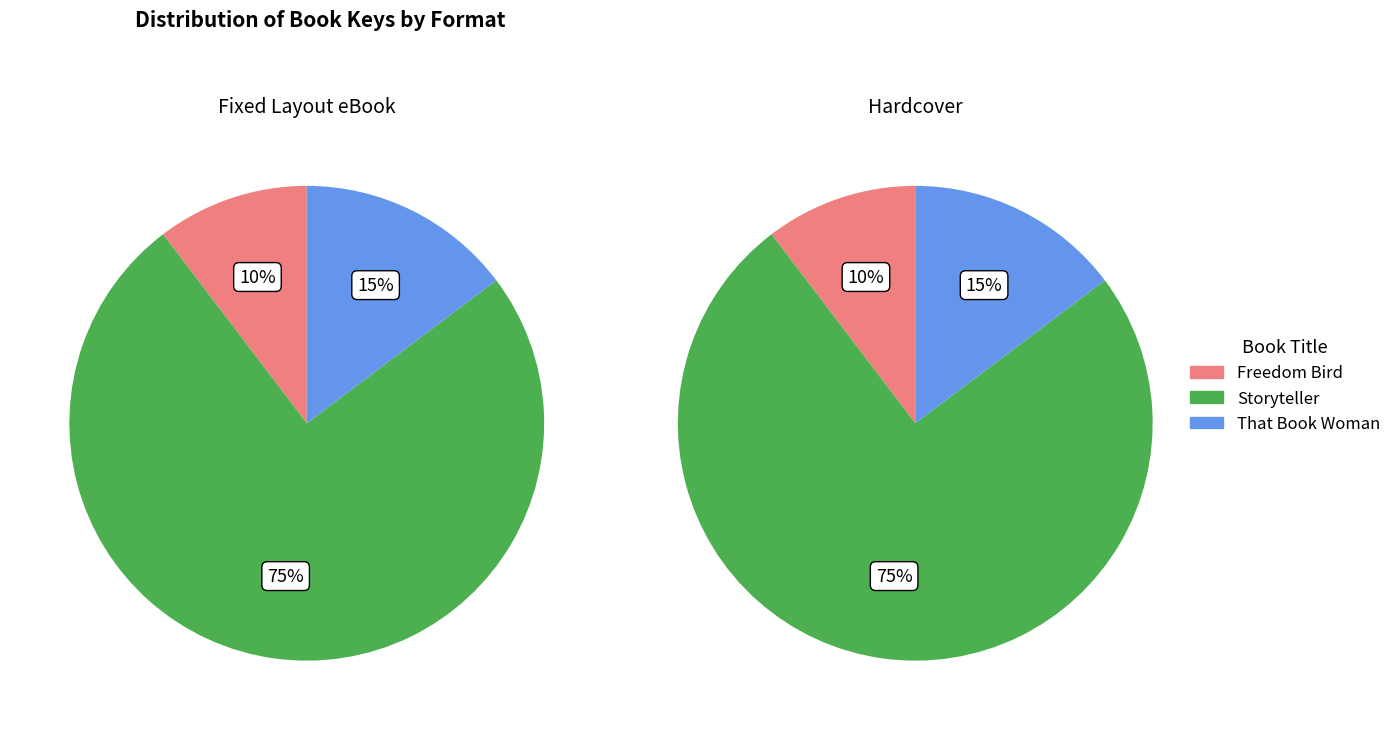

What percentage is NOT represented by That Book Woman?

85.3%